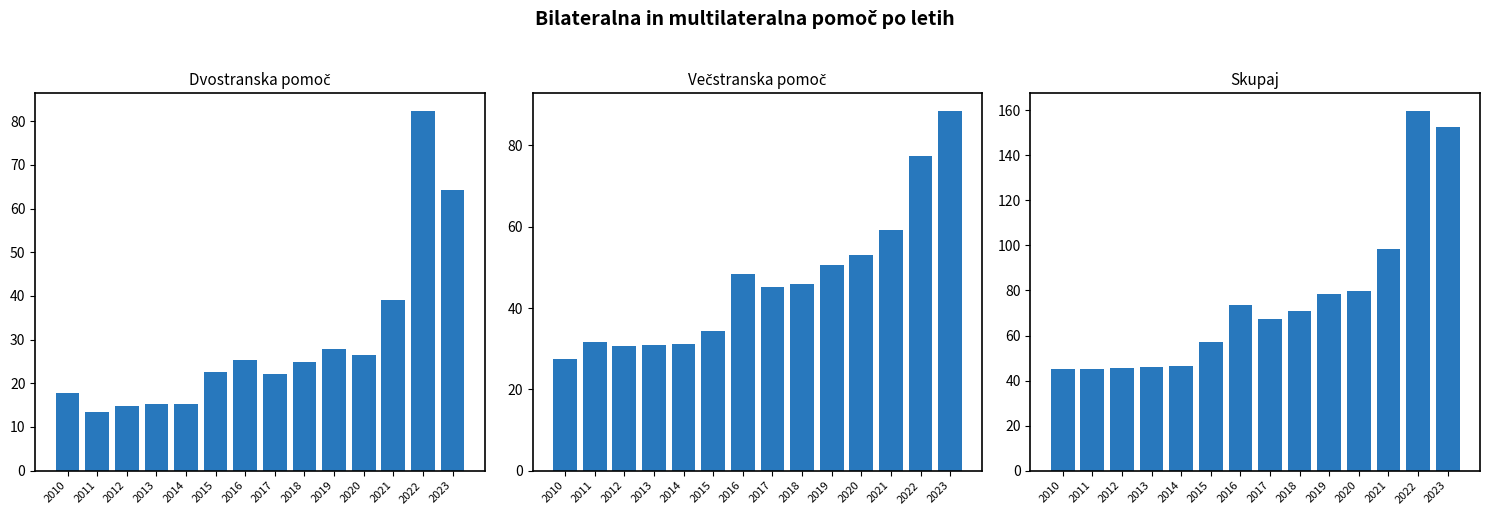

At how many categories does at least one series exceed 58?

8